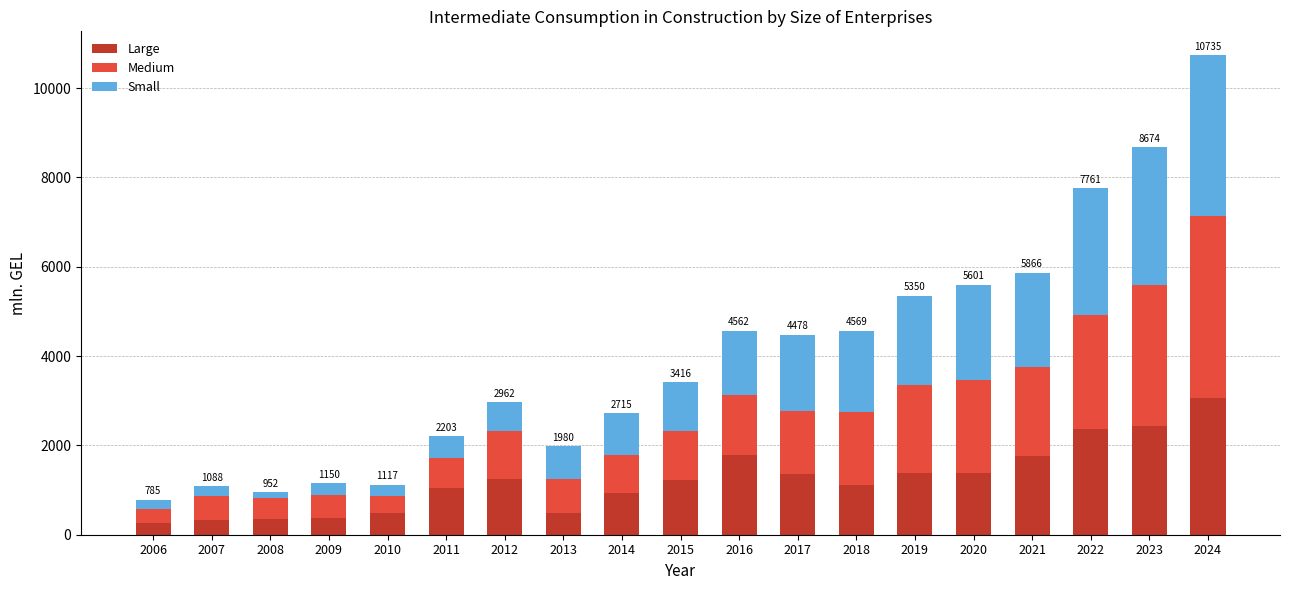

What is the sum of the Large values at 2015 and 2018?

2328.1